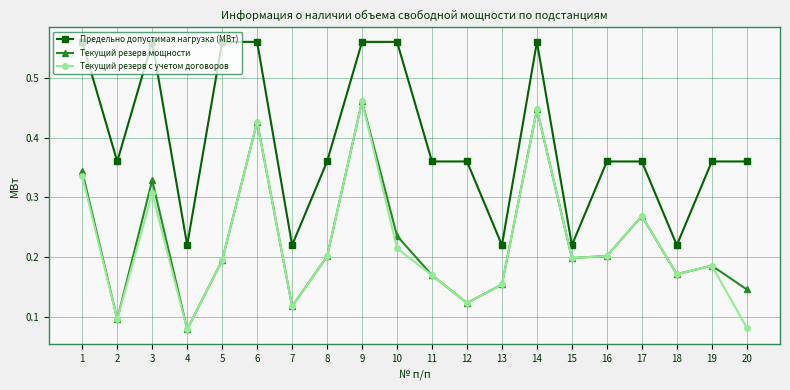

Which category has the lowest value in the Текущий резерв мощности series?

4